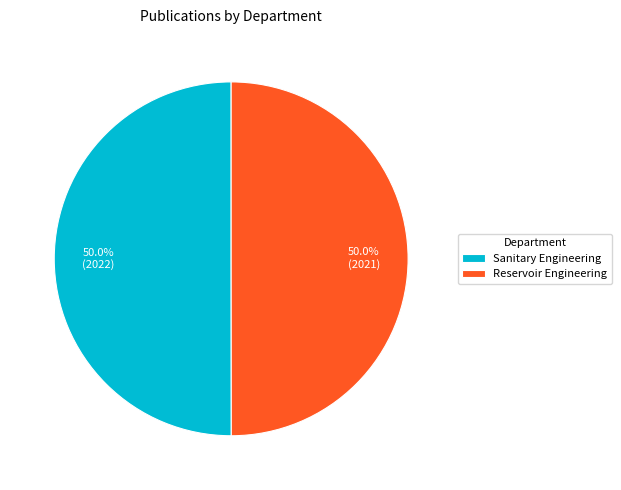

What is the ratio of the value at Reservoir Engineering to the value at Sanitary Engineering?

1.0